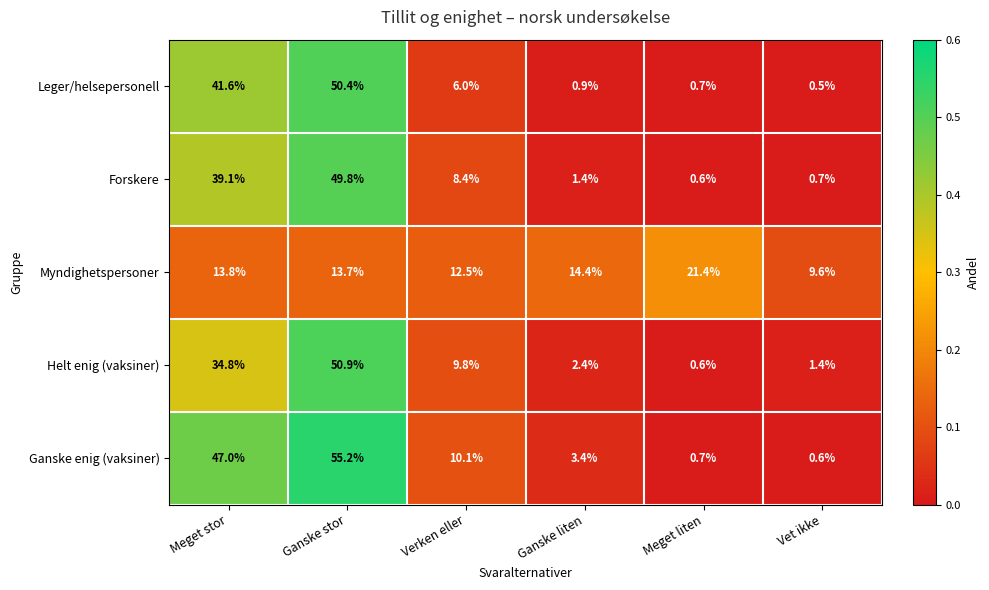

At which category is the sum across all series the highest?

Ganske stor